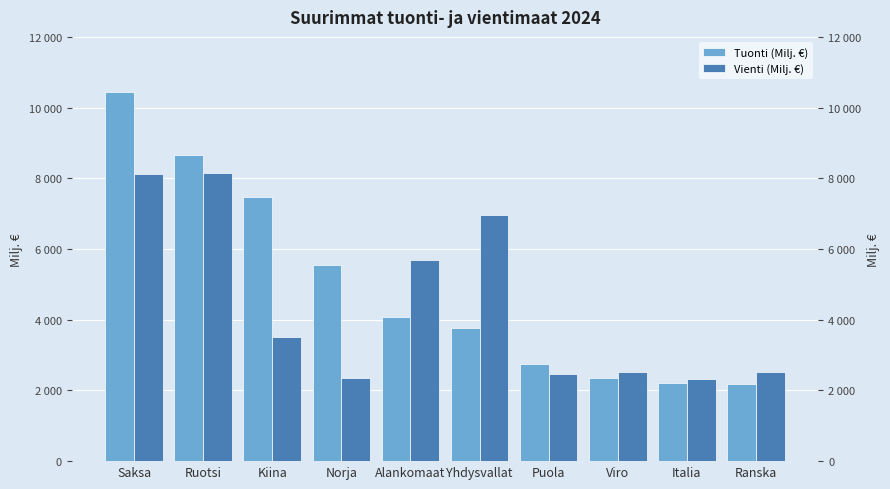

At Kiina, list the series in order from largest to smallest.

Tuonti (Milj. €), Vienti (Milj. €)